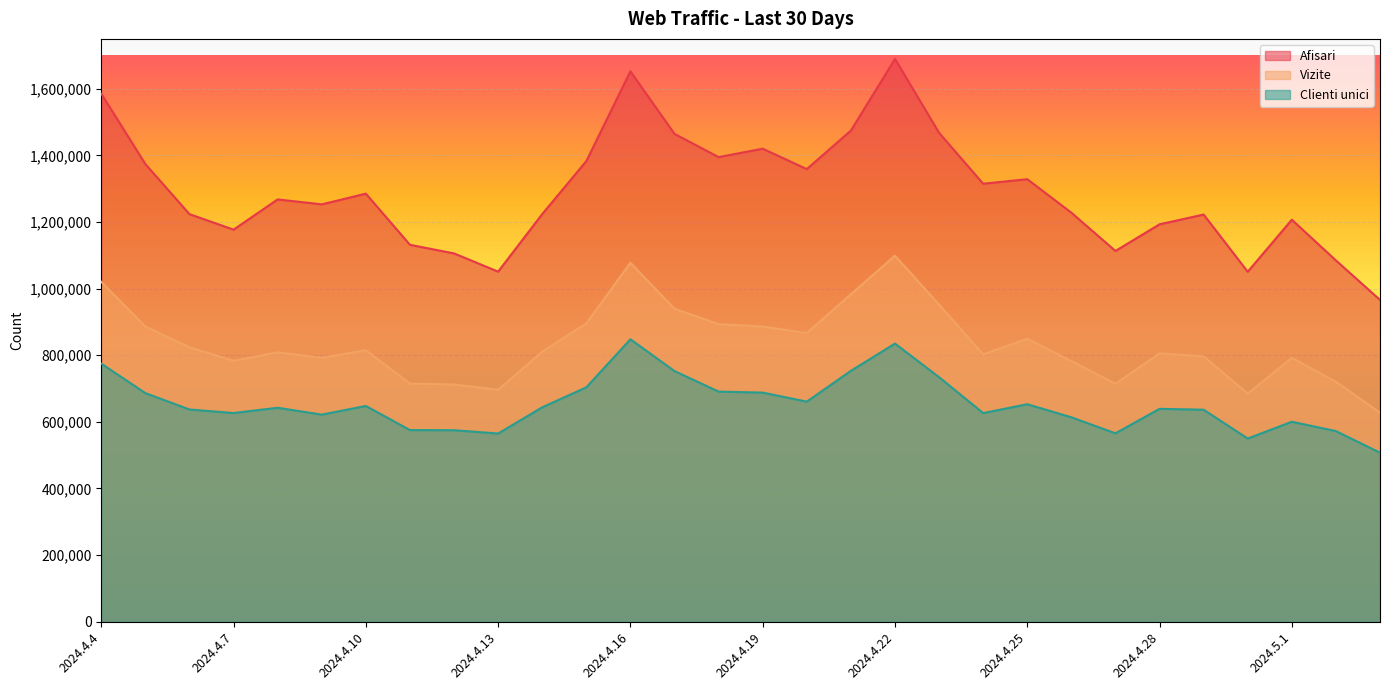

Which series has the largest range (max minus min)?

Afisari